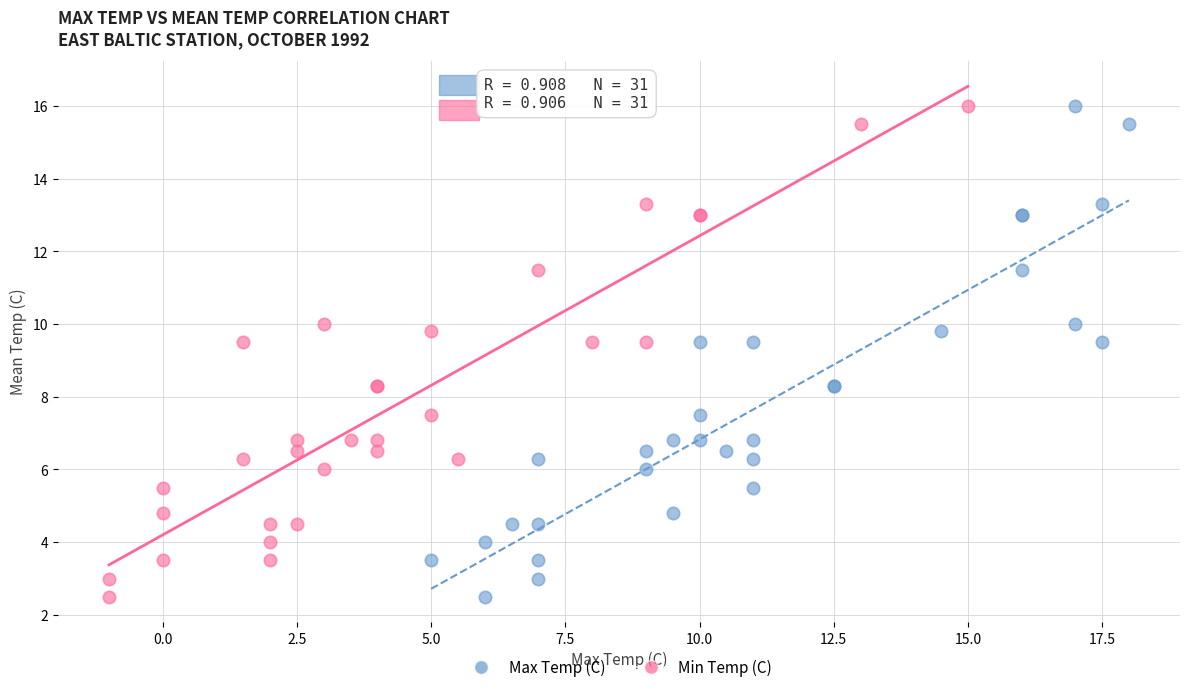

What are all the series names shown in the legend?

Max Temp (C), Min Temp (C)